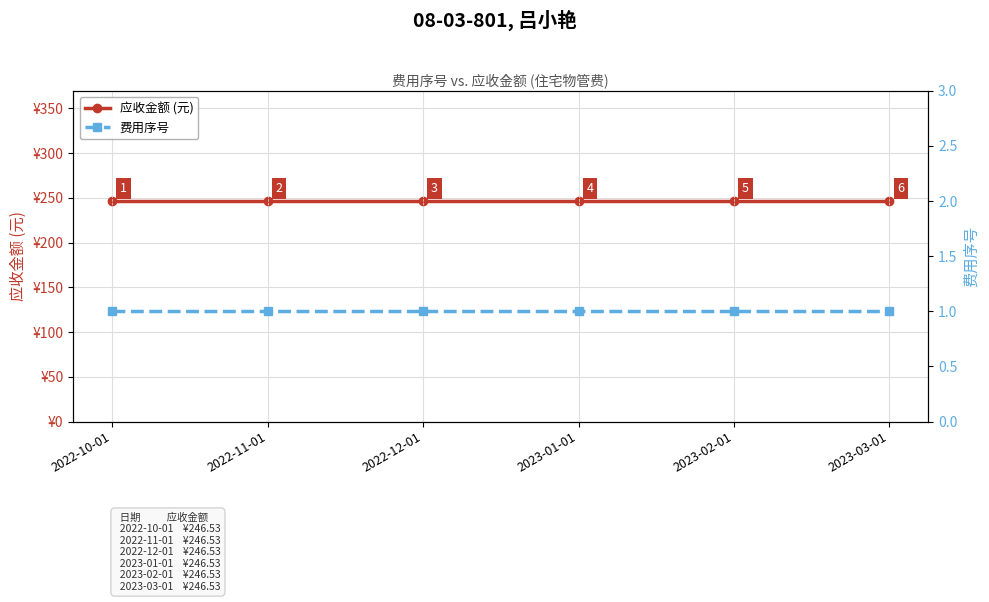

What is the average value of the 应收金额 (元) series?

246.5